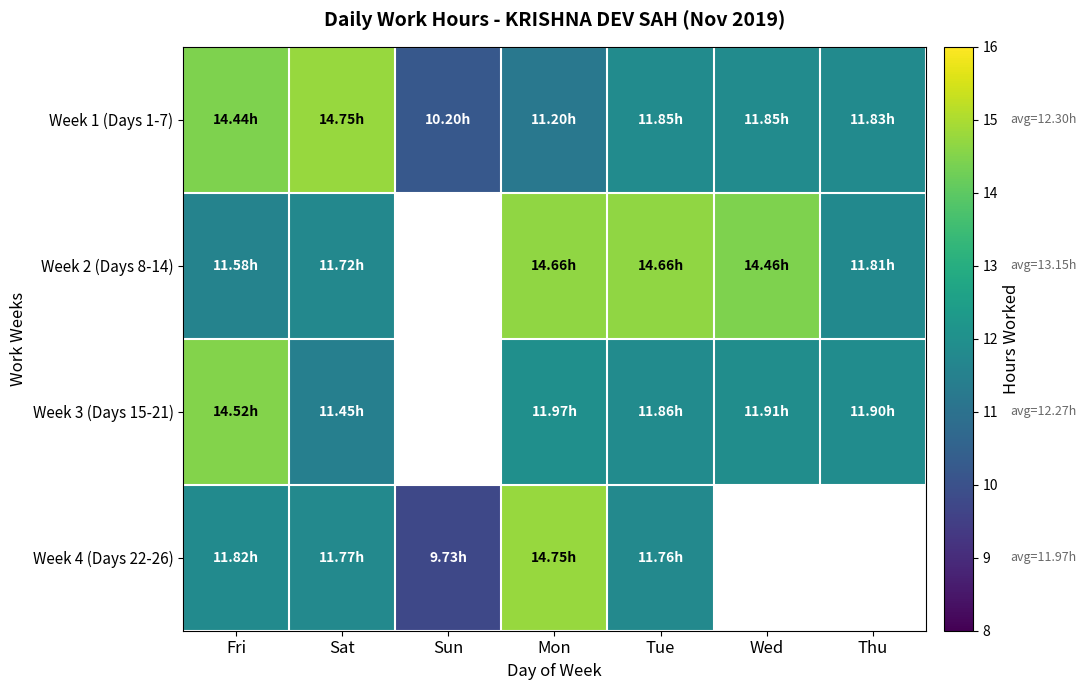

True or false: Week 3 (Days 15-21) has a value of 14.5 at Fri.

True